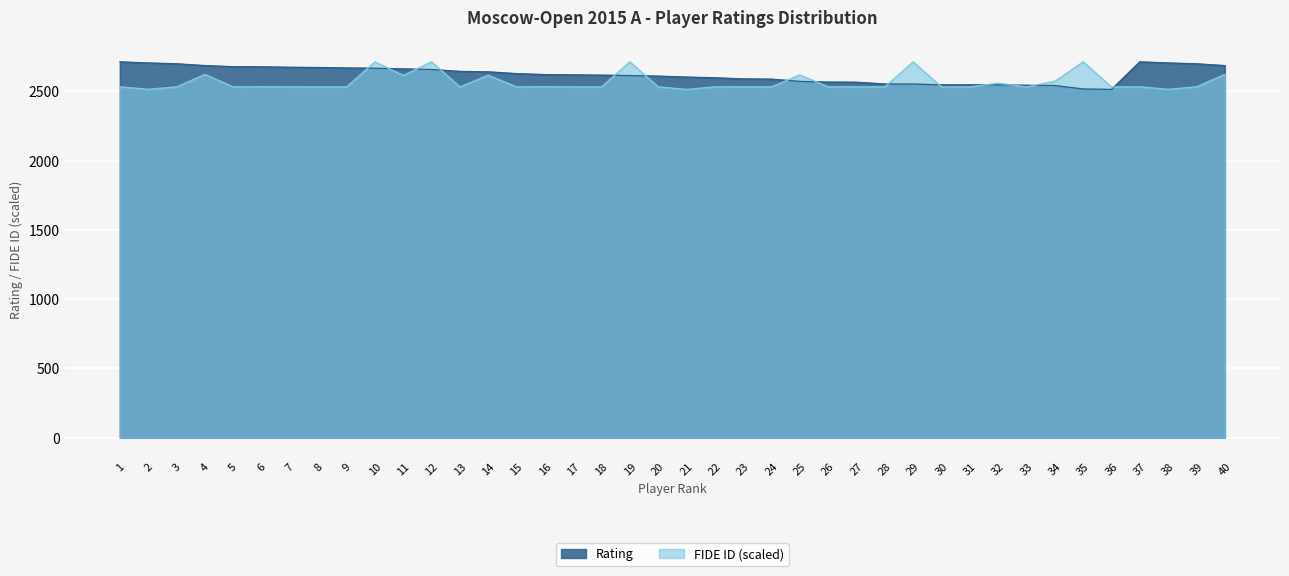

Reading left to right, transcribe all the data shown in this chart.

FIDE ID: 1=2533.6	2=2515.9	3=2533.5	4=2623.4	5=2533.4	6=2533.8	7=2533.6	8=2533.4	9=2533.3	10=2714.0	11=2616.1	12=2713.7	13=2533.3	14=2617.0	15=2533.5	16=2533.9	17=2533.5	18=2533.2	19=2713.8	20=2533.6	21=2515.0	22=2533.4	23=2533.9	24=2533.3	25=2619.7	26=2533.4	27=2533.3	28=2533.3	29=2713.8	30=2533.0	31=2533.5	32=2560.1	33=2533.3	34=2573.7	35=2714.0	36=2533.2	37=2533.6	38=2515.9	39=2533.5	40=2623.4
Rating: 1=2714.0	2=2706.0	3=2700.0	4=2687.0	5=2679.0	6=2678.0	7=2675.0	8=2673.0	9=2670.0	10=2668.0	11=2663.0	12=2659.0	13=2645.0	14=2642.0	15=2629.0	16=2622.0	17=2620.0	18=2618.0	19=2615.0	20=2611.0	21=2604.0	22=2599.0	23=2591.0	24=2589.0	25=2573.0	26=2568.0	27=2567.0	28=2554.0	29=2554.0	30=2548.0	31=2548.0	32=2548.0	33=2545.0	34=2543.0	35=2518.0	36=2515.0	37=2714.0	38=2706.0	39=2700.0	40=2687.0